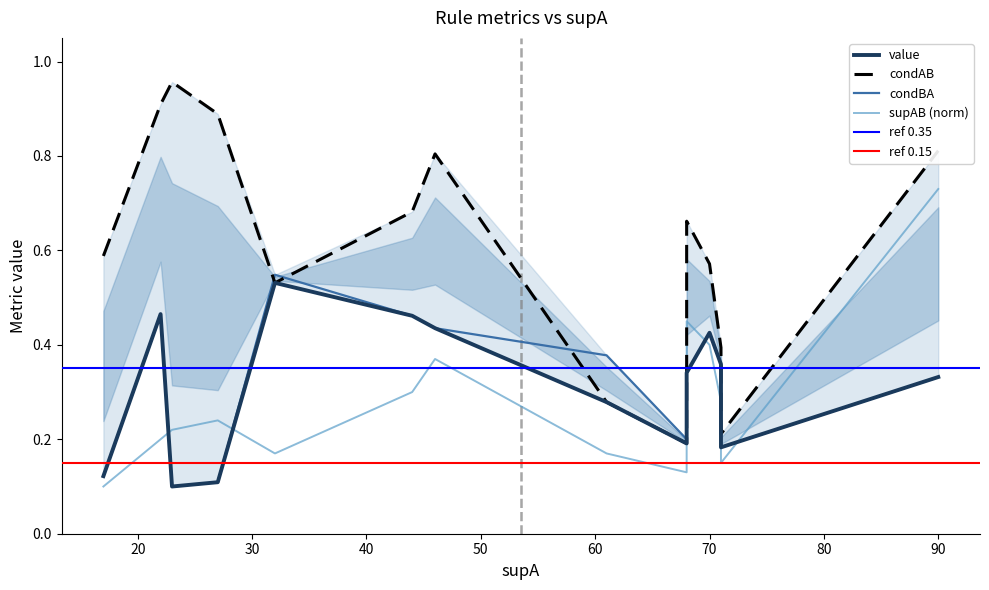

What is the difference between the second highest and minimum values in the supAB_norm series?

0.3